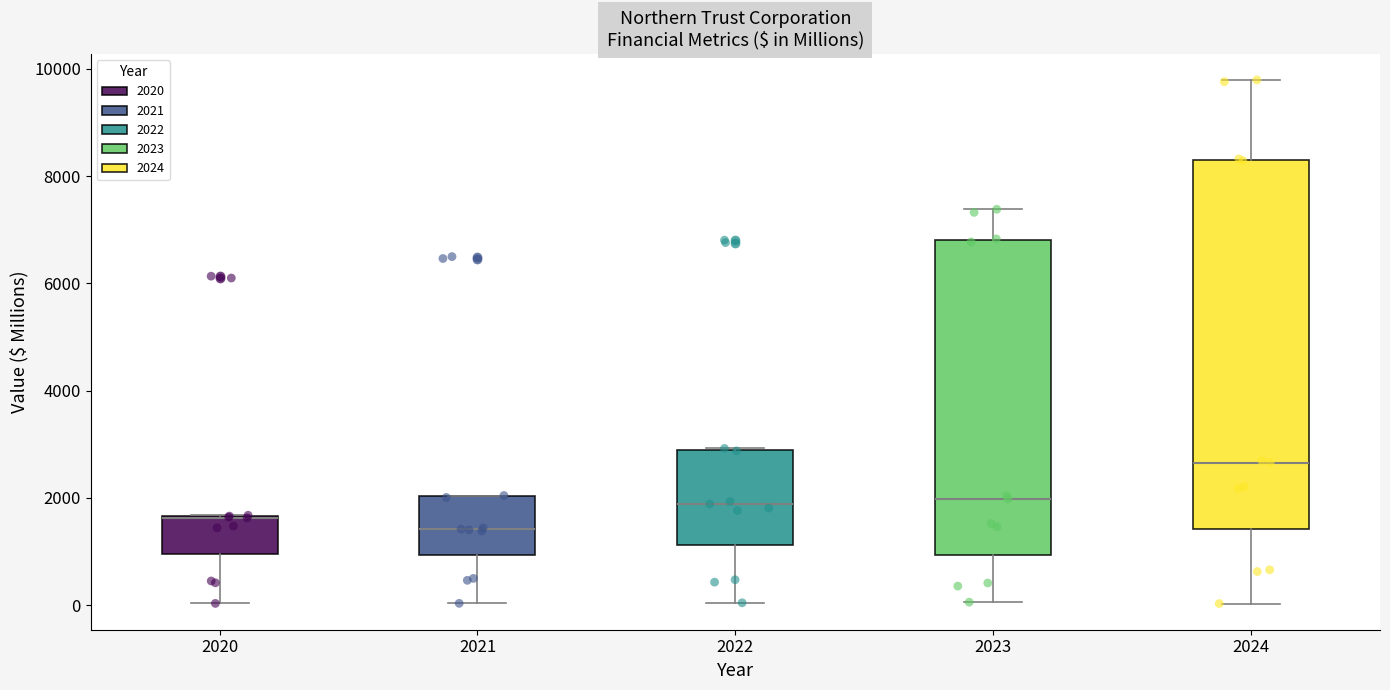

Reading left to right, read every box against the y-axis: the position of its median line, the range the box covers, and the ends of its whiskers. The values are not printed on the chart, so give them approximately, as read against the axis.

2020: median 1600 (drawn on the box's upper edge), box 1000 to 1600, whiskers 0 to 1600
2021: median 1400, box 1000 to 2000, whiskers 0 to 2000
2022: median 1800, box 1200 to 3000, whiskers 0 to 3000
2023: median 2000, box 1000 to 6800, whiskers 0 to 7400
2024: median 2600, box 1400 to 8400, whiskers 0 to 9800